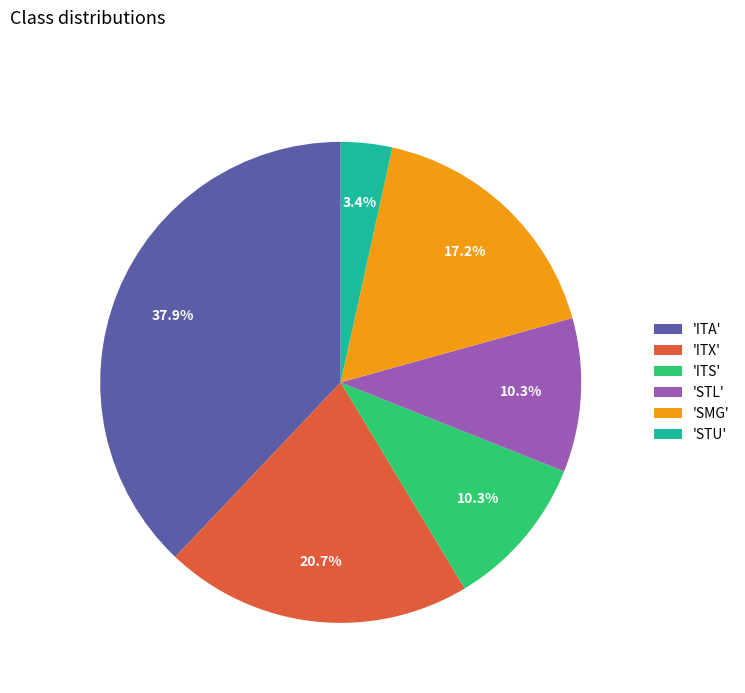

Between 'ITA' and 'STL', which is larger?

'ITA'